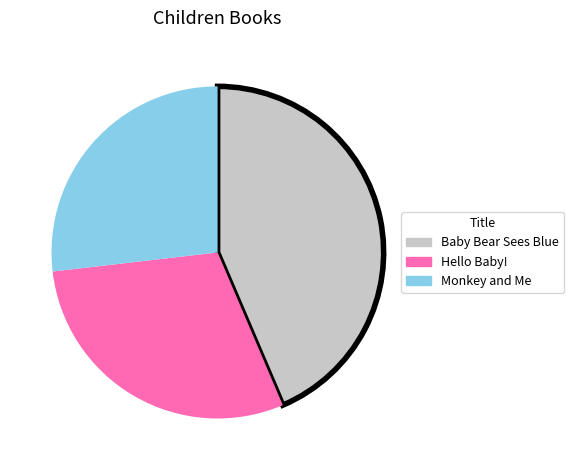

Does Hello Baby! represent more than half of the total?

No